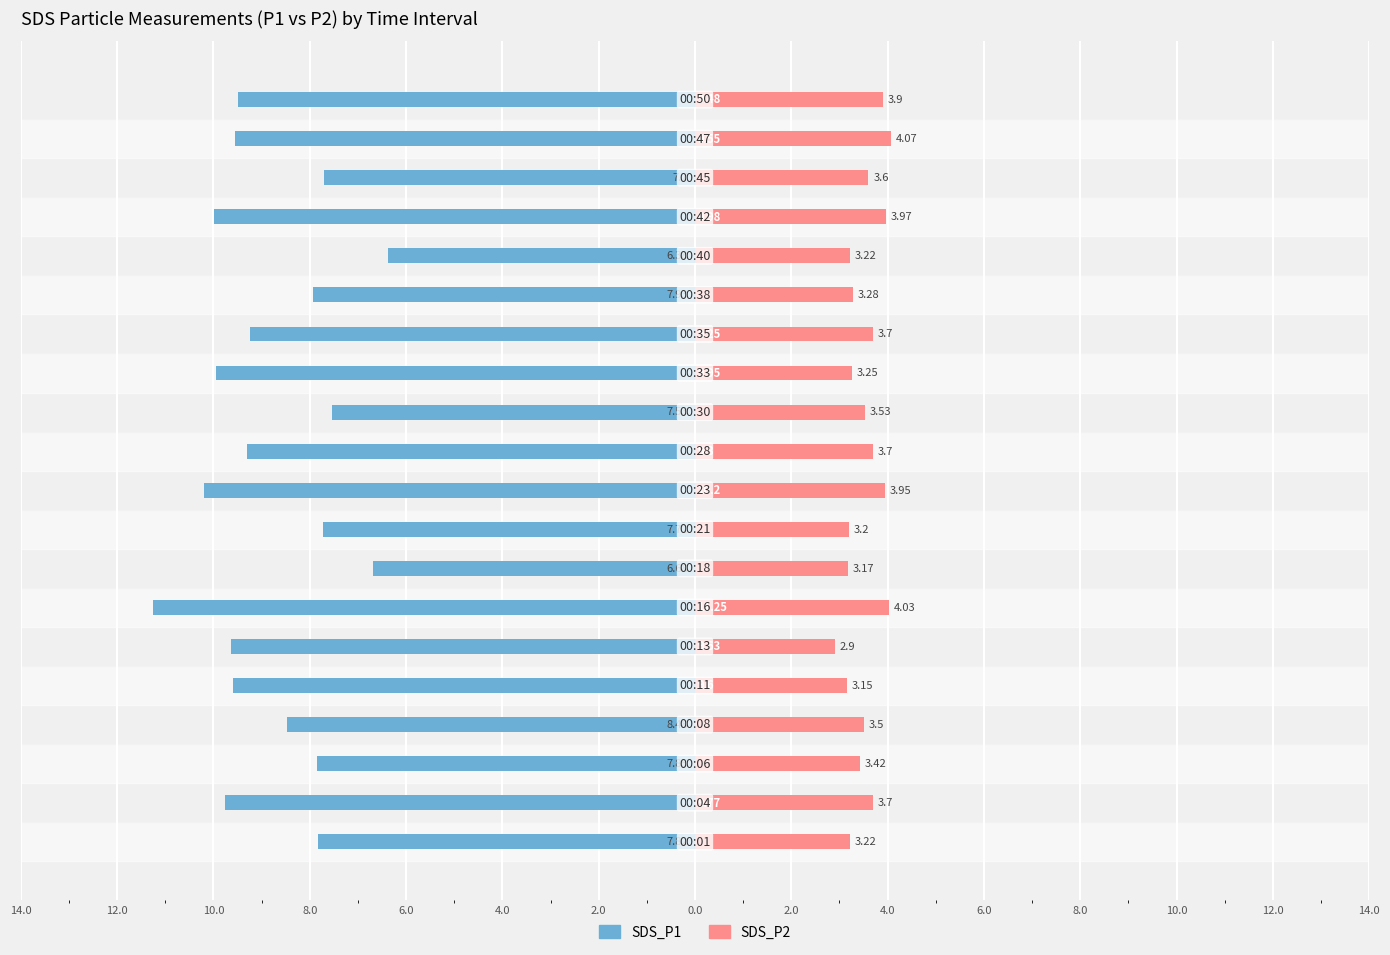

Between 2.0 and 18, which series saw the biggest shift?

SDS_P1